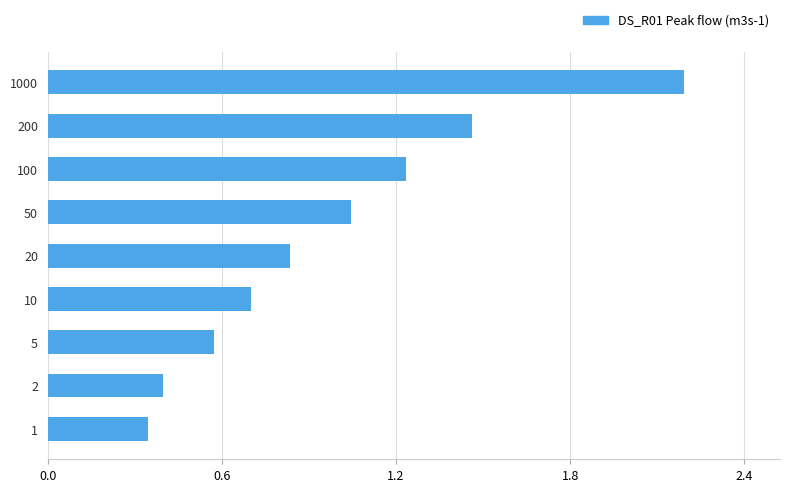

How many bars are there in total?

9